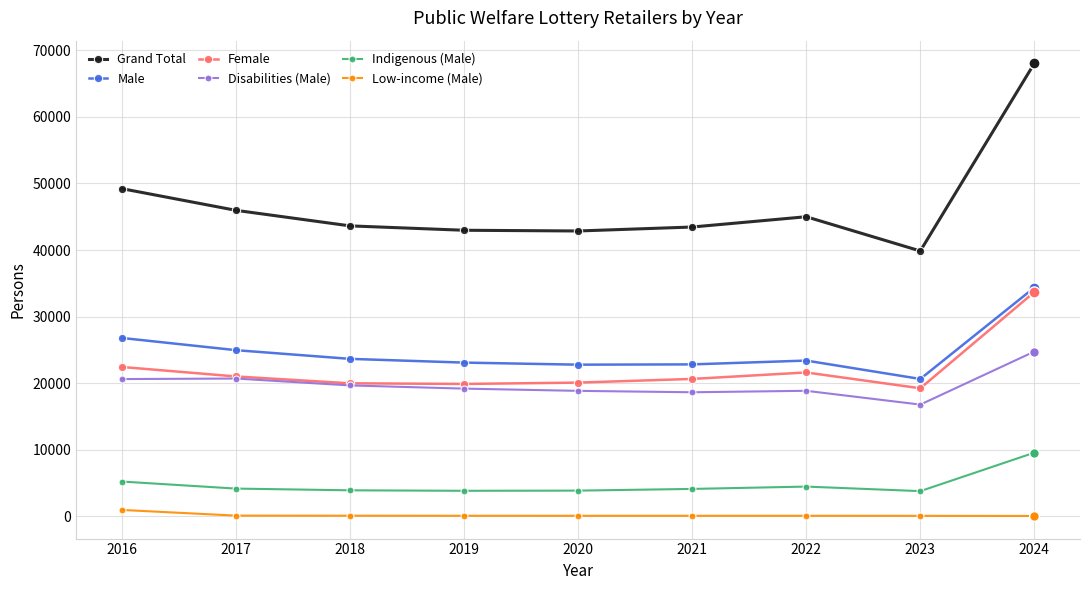

Which category has the lowest value in the Female series?

2023